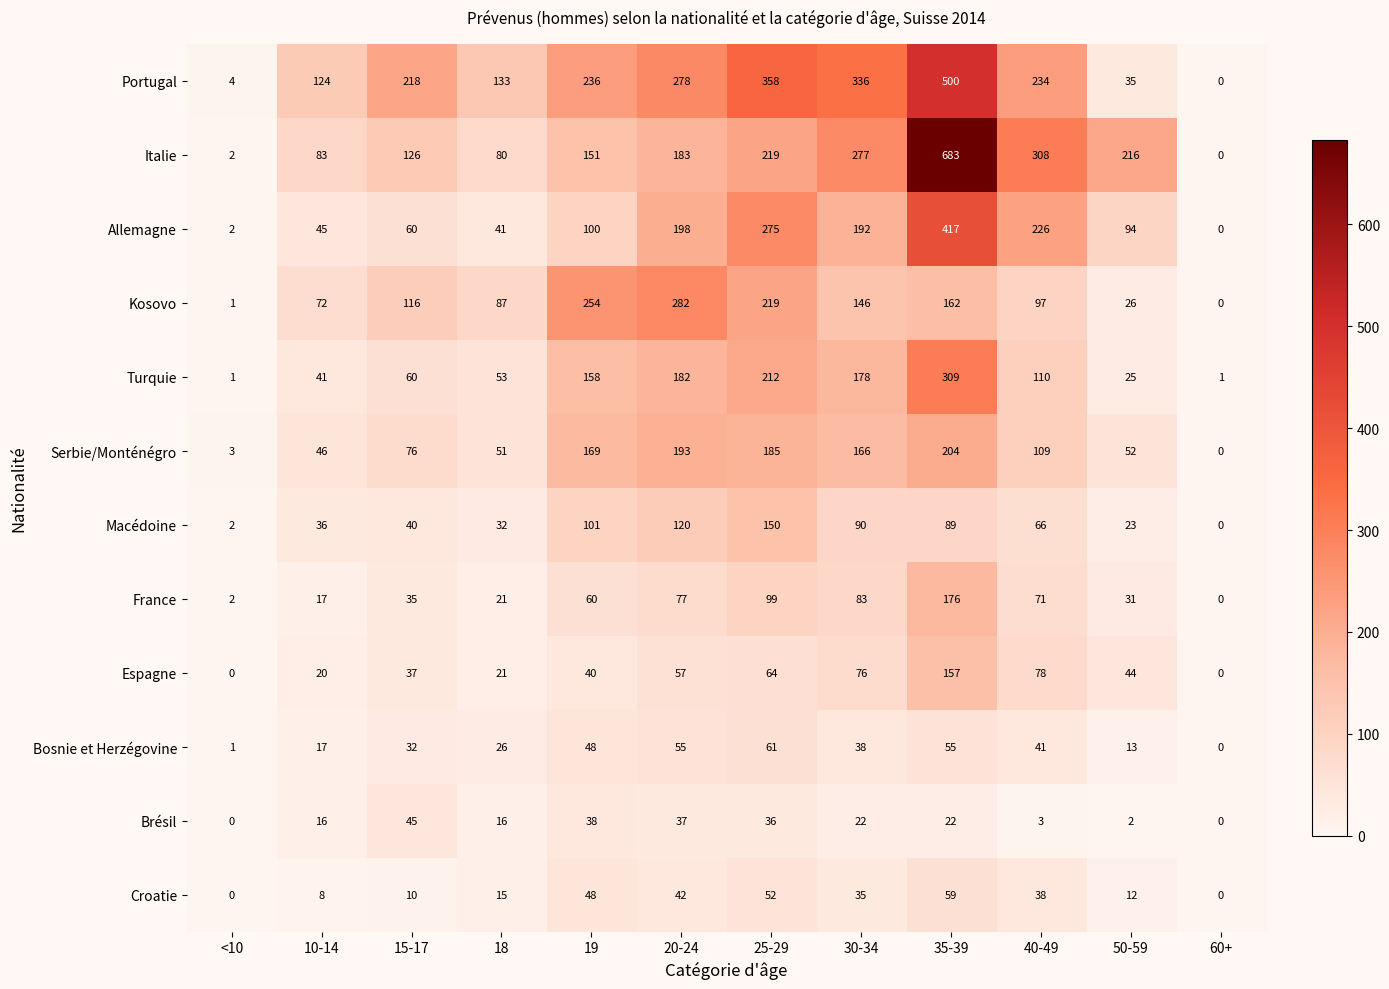

What is the difference between the highest and lowest values at <10?

4